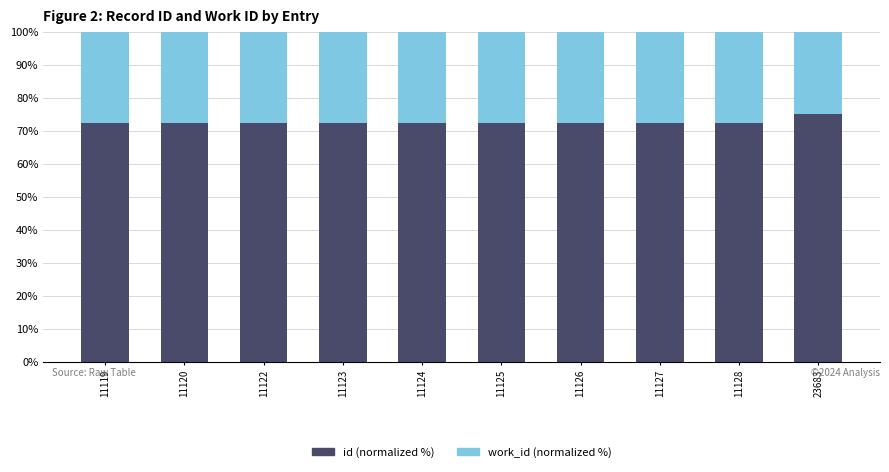

The id (normalized %) series shows 15.5 at 11122. True or false?

False